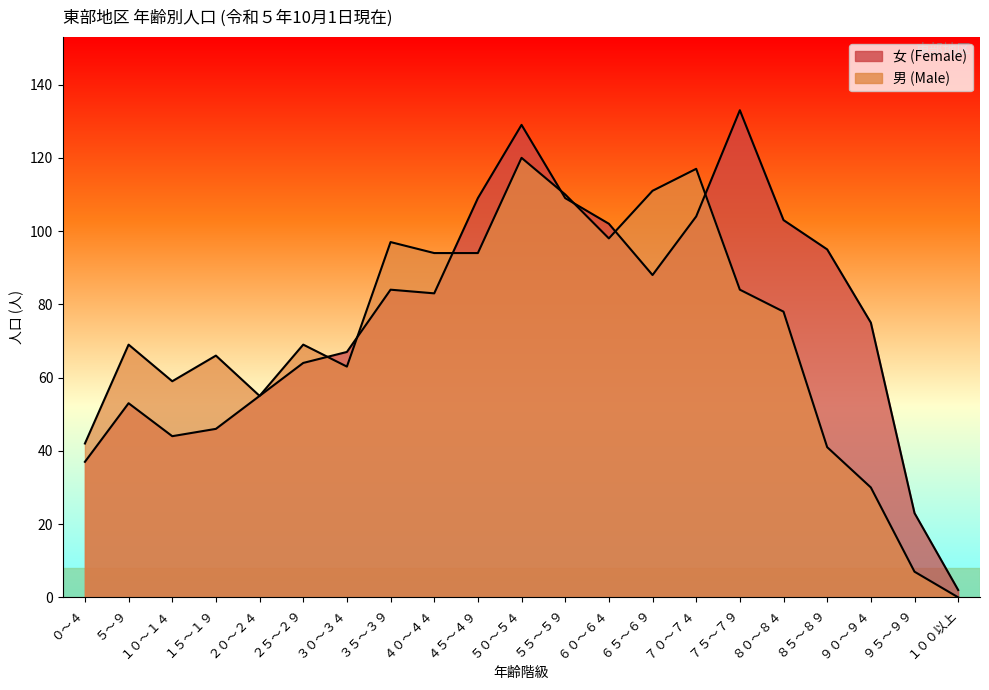

What is the sum of the 男 (Male) values at ８５～８９ and １５～１９?

107